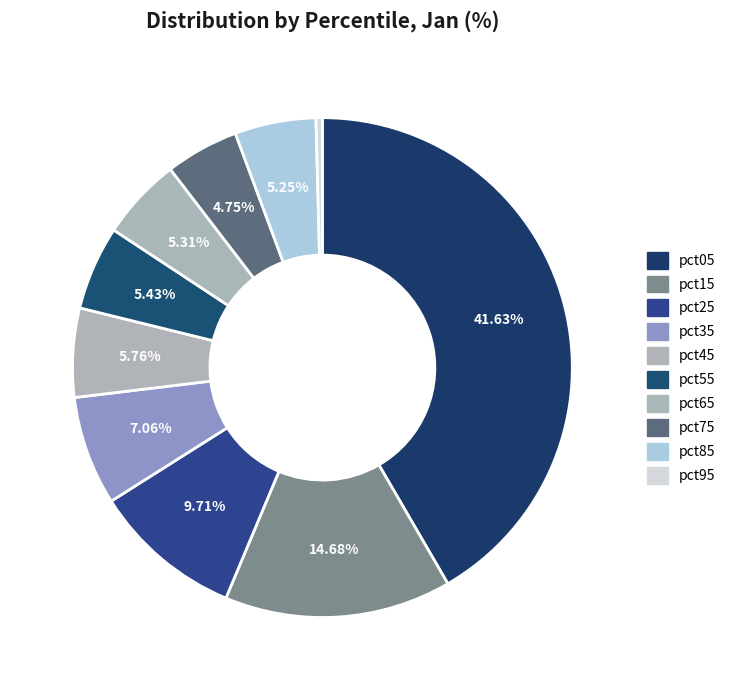

Count the number of slices in the pie.

10